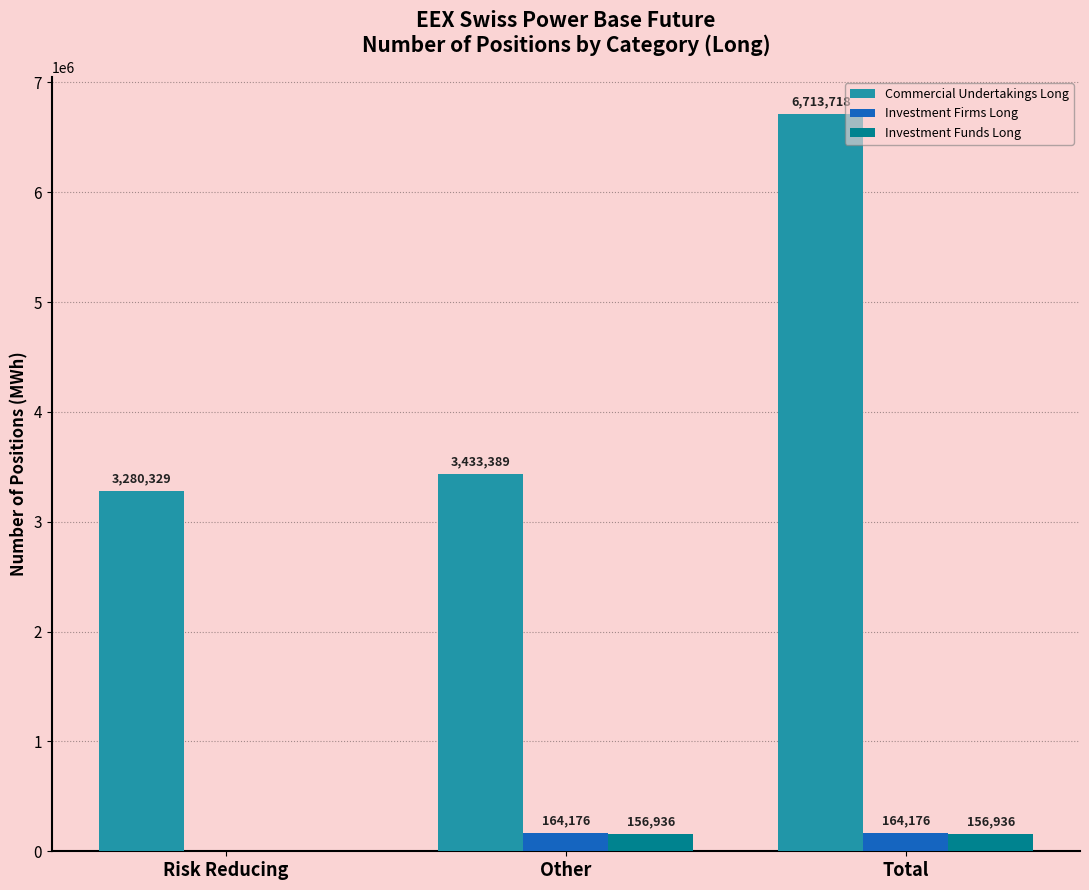

Which series has the widest spread of values?

Commercial Undertakings Long